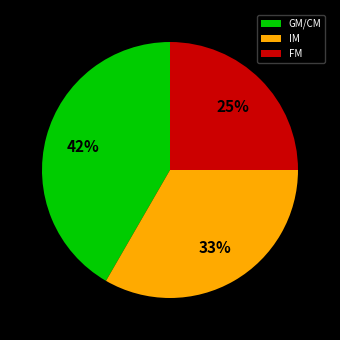

To the nearest percent, what is the average slice percentage?

33%